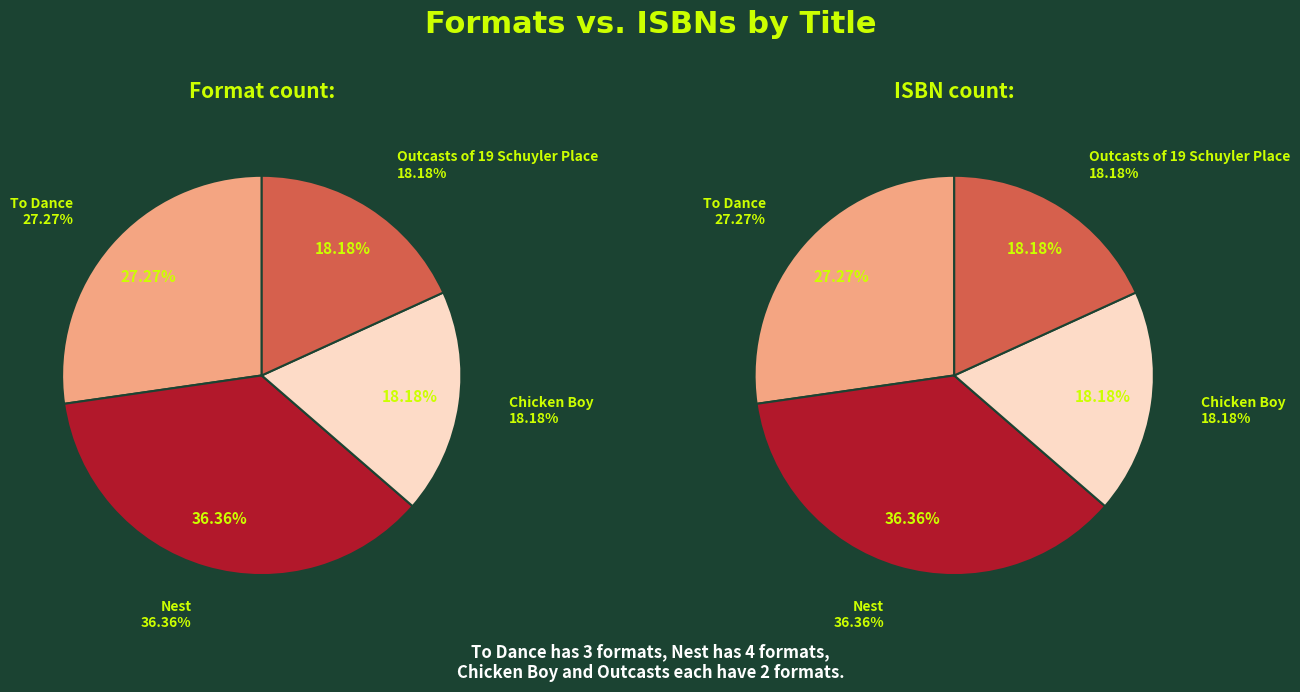

How many slices are in this pie chart?

4